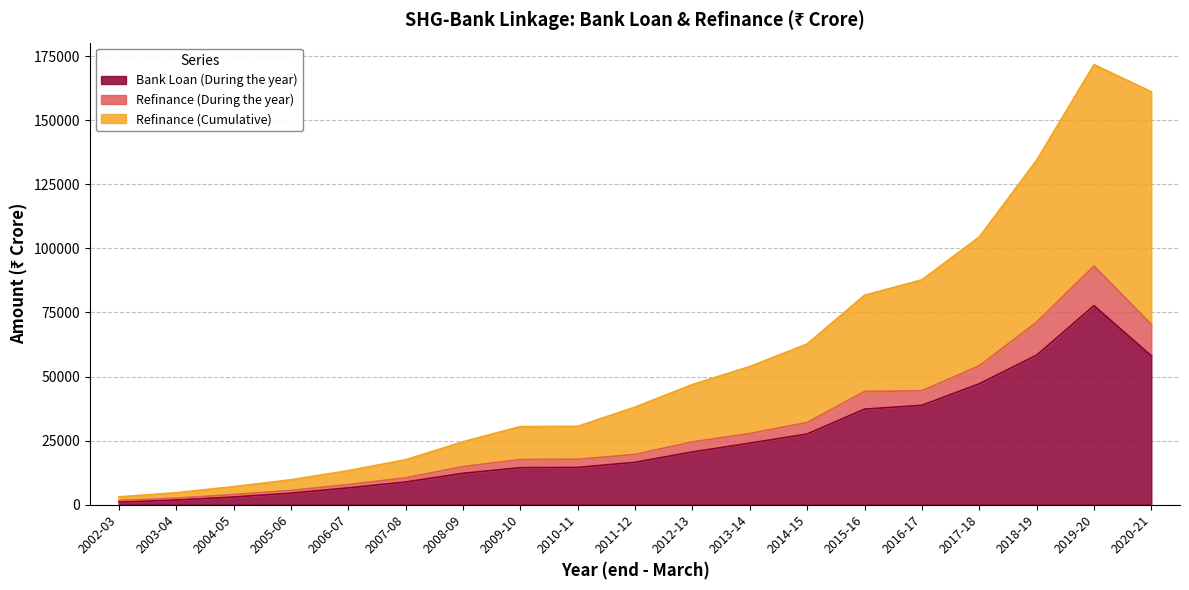

What is the label of the 2nd point from the left?

2003-04